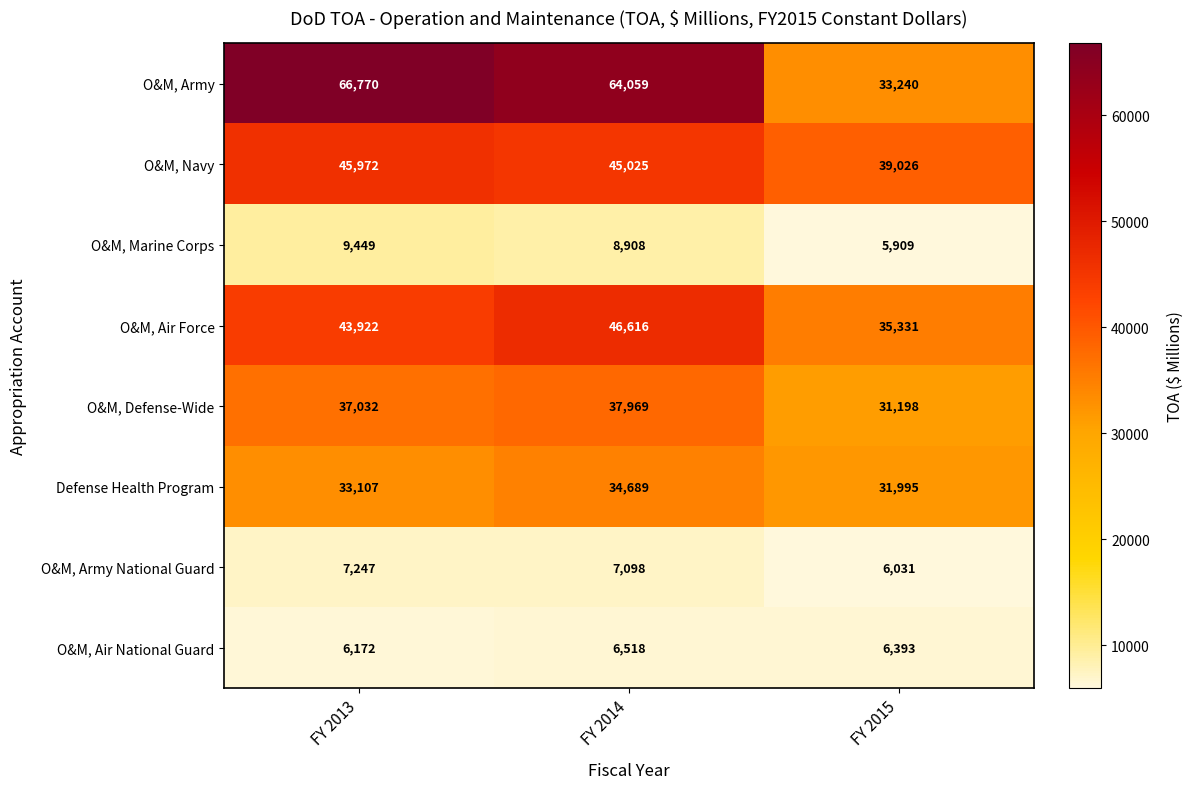

What is the average value of the O&M, Air Force series?

41956